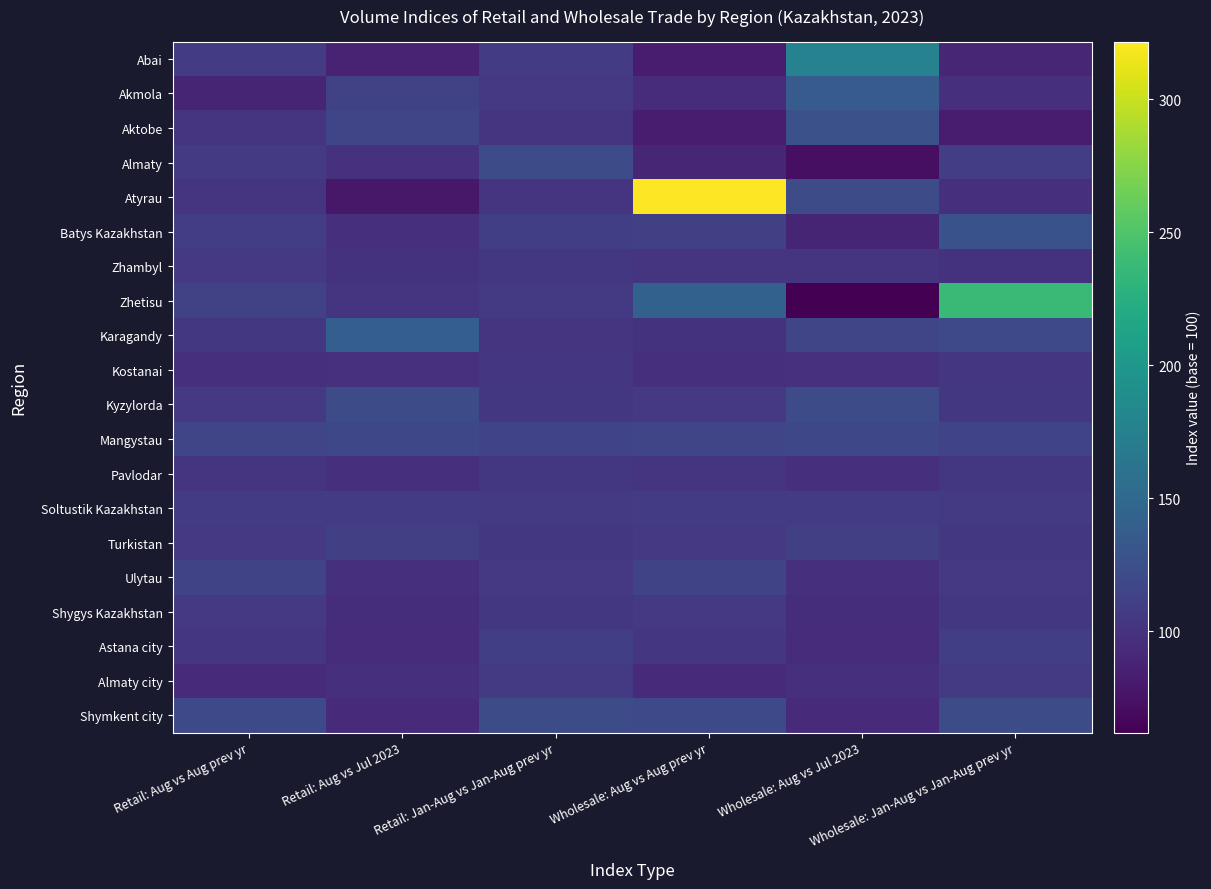

Reading left to right, extract all data points from this chart.

Abai: Retail: Aug vs Aug prev yr=107.1	Retail: Aug vs Jul 2023=87.2	Retail: Jan-Aug vs Jan-Aug prev yr=106.6	Wholesale: Aug vs Aug prev yr=82.2	Wholesale: Aug vs Jul 2023=177.0	Wholesale: Jan-Aug vs Jan-Aug prev yr=90.1
Akmola: Retail: Aug vs Aug prev yr=89.0	Retail: Aug vs Jul 2023=112.1	Retail: Jan-Aug vs Jan-Aug prev yr=104.6	Wholesale: Aug vs Aug prev yr=94.9	Wholesale: Aug vs Jul 2023=136.1	Wholesale: Jan-Aug vs Jan-Aug prev yr=98.3
Aktobe: Retail: Aug vs Aug prev yr=101.0	Retail: Aug vs Jul 2023=115.7	Retail: Jan-Aug vs Jan-Aug prev yr=101.3	Wholesale: Aug vs Aug prev yr=82.0	Wholesale: Aug vs Jul 2023=126.7	Wholesale: Jan-Aug vs Jan-Aug prev yr=82.6
Almaty: Retail: Aug vs Aug prev yr=105.9	Retail: Aug vs Jul 2023=98.5	Retail: Jan-Aug vs Jan-Aug prev yr=121.5	Wholesale: Aug vs Aug prev yr=89.6	Wholesale: Aug vs Jul 2023=72.7	Wholesale: Jan-Aug vs Jan-Aug prev yr=109.3
Atyrau: Retail: Aug vs Aug prev yr=102.0	Retail: Aug vs Jul 2023=78.8	Retail: Jan-Aug vs Jan-Aug prev yr=101.9	Wholesale: Aug vs Aug prev yr=321.7	Wholesale: Aug vs Jul 2023=121.5	Wholesale: Jan-Aug vs Jan-Aug prev yr=97.3
Batys Kazakhstan: Retail: Aug vs Aug prev yr=108.6	Retail: Aug vs Jul 2023=97.7	Retail: Jan-Aug vs Jan-Aug prev yr=109.6	Wholesale: Aug vs Aug prev yr=111.6	Wholesale: Aug vs Jul 2023=89.0	Wholesale: Jan-Aug vs Jan-Aug prev yr=126.9
Zhambyl: Retail: Aug vs Aug prev yr=105.3	Retail: Aug vs Jul 2023=100.2	Retail: Jan-Aug vs Jan-Aug prev yr=103.9	Wholesale: Aug vs Aug prev yr=100.9	Wholesale: Aug vs Jul 2023=101.0	Wholesale: Jan-Aug vs Jan-Aug prev yr=100.2
Zhetisu: Retail: Aug vs Aug prev yr=112.7	Retail: Aug vs Jul 2023=101.4	Retail: Jan-Aug vs Jan-Aug prev yr=105.9	Wholesale: Aug vs Aug prev yr=142.6	Wholesale: Aug vs Jul 2023=61.9	Wholesale: Jan-Aug vs Jan-Aug prev yr=238.3
Karagandy: Retail: Aug vs Aug prev yr=103.8	Retail: Aug vs Jul 2023=139.4	Retail: Jan-Aug vs Jan-Aug prev yr=101.8	Wholesale: Aug vs Aug prev yr=99.8	Wholesale: Aug vs Jul 2023=116.4	Wholesale: Jan-Aug vs Jan-Aug prev yr=119.1
Kostanai: Retail: Aug vs Aug prev yr=97.1	Retail: Aug vs Jul 2023=98.8	Retail: Jan-Aug vs Jan-Aug prev yr=103.1	Wholesale: Aug vs Aug prev yr=97.1	Wholesale: Aug vs Jul 2023=98.8	Wholesale: Jan-Aug vs Jan-Aug prev yr=103.1
Kyzylorda: Retail: Aug vs Aug prev yr=105.2	Retail: Aug vs Jul 2023=122.1	Retail: Jan-Aug vs Jan-Aug prev yr=103.8	Wholesale: Aug vs Aug prev yr=105.2	Wholesale: Aug vs Jul 2023=122.1	Wholesale: Jan-Aug vs Jan-Aug prev yr=103.8
Mangystau: Retail: Aug vs Aug prev yr=116.3	Retail: Aug vs Jul 2023=118.0	Retail: Jan-Aug vs Jan-Aug prev yr=113.9	Wholesale: Aug vs Aug prev yr=116.3	Wholesale: Aug vs Jul 2023=118.0	Wholesale: Jan-Aug vs Jan-Aug prev yr=113.9
Pavlodar: Retail: Aug vs Aug prev yr=101.0	Retail: Aug vs Jul 2023=97.5	Retail: Jan-Aug vs Jan-Aug prev yr=103.6	Wholesale: Aug vs Aug prev yr=101.0	Wholesale: Aug vs Jul 2023=97.5	Wholesale: Jan-Aug vs Jan-Aug prev yr=103.6
Soltustik Kazakhstan: Retail: Aug vs Aug prev yr=107.5	Retail: Aug vs Jul 2023=107.1	Retail: Jan-Aug vs Jan-Aug prev yr=106.4	Wholesale: Aug vs Aug prev yr=107.5	Wholesale: Aug vs Jul 2023=107.1	Wholesale: Jan-Aug vs Jan-Aug prev yr=106.4
Turkistan: Retail: Aug vs Aug prev yr=104.9	Retail: Aug vs Jul 2023=111.6	Retail: Jan-Aug vs Jan-Aug prev yr=104.2	Wholesale: Aug vs Aug prev yr=104.9	Wholesale: Aug vs Jul 2023=111.6	Wholesale: Jan-Aug vs Jan-Aug prev yr=104.2
Ulytau: Retail: Aug vs Aug prev yr=114.9	Retail: Aug vs Jul 2023=96.6	Retail: Jan-Aug vs Jan-Aug prev yr=105.4	Wholesale: Aug vs Aug prev yr=114.9	Wholesale: Aug vs Jul 2023=96.6	Wholesale: Jan-Aug vs Jan-Aug prev yr=105.4
Shygys Kazakhstan: Retail: Aug vs Aug prev yr=105.2	Retail: Aug vs Jul 2023=96.1	Retail: Jan-Aug vs Jan-Aug prev yr=103.8	Wholesale: Aug vs Aug prev yr=105.2	Wholesale: Aug vs Jul 2023=96.1	Wholesale: Jan-Aug vs Jan-Aug prev yr=103.8
Astana city: Retail: Aug vs Aug prev yr=102.9	Retail: Aug vs Jul 2023=95.0	Retail: Jan-Aug vs Jan-Aug prev yr=110.1	Wholesale: Aug vs Aug prev yr=102.9	Wholesale: Aug vs Jul 2023=95.0	Wholesale: Jan-Aug vs Jan-Aug prev yr=110.1
Almaty city: Retail: Aug vs Aug prev yr=93.0	Retail: Aug vs Jul 2023=98.4	Retail: Jan-Aug vs Jan-Aug prev yr=106.2	Wholesale: Aug vs Aug prev yr=93.0	Wholesale: Aug vs Jul 2023=98.4	Wholesale: Jan-Aug vs Jan-Aug prev yr=106.2
Shymkent city: Retail: Aug vs Aug prev yr=119.0	Retail: Aug vs Jul 2023=94.0	Retail: Jan-Aug vs Jan-Aug prev yr=122.5	Wholesale: Aug vs Aug prev yr=119.0	Wholesale: Aug vs Jul 2023=94.0	Wholesale: Jan-Aug vs Jan-Aug prev yr=122.5